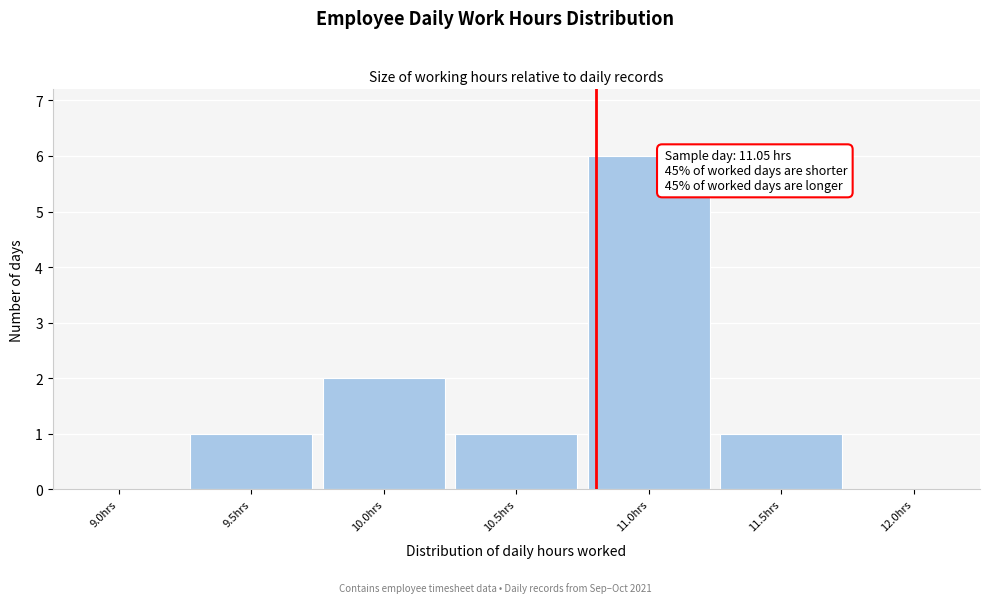

Reading left to right, transcribe all the data shown in this chart.

9.0hrs=0	9.5hrs=1	10.0hrs=2	10.5hrs=1	11.0hrs=6	11.5hrs=1	12.0hrs=0